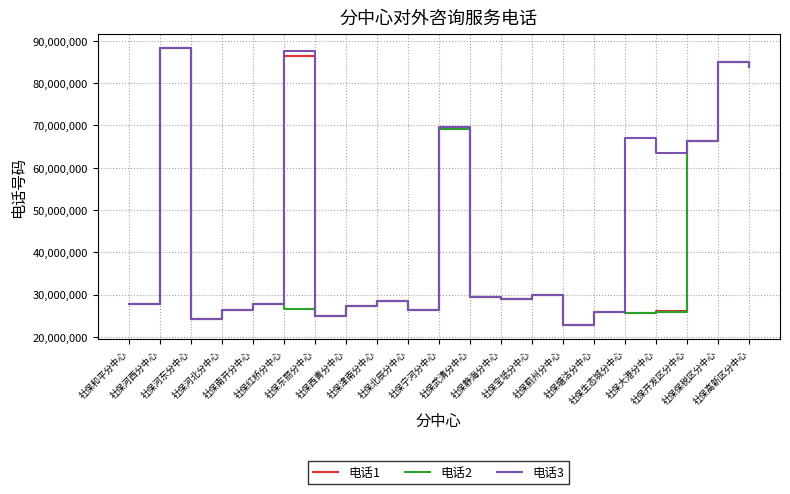

Rank the series by their average value, from lowest to highest.

电话2, 电话1, 电话3